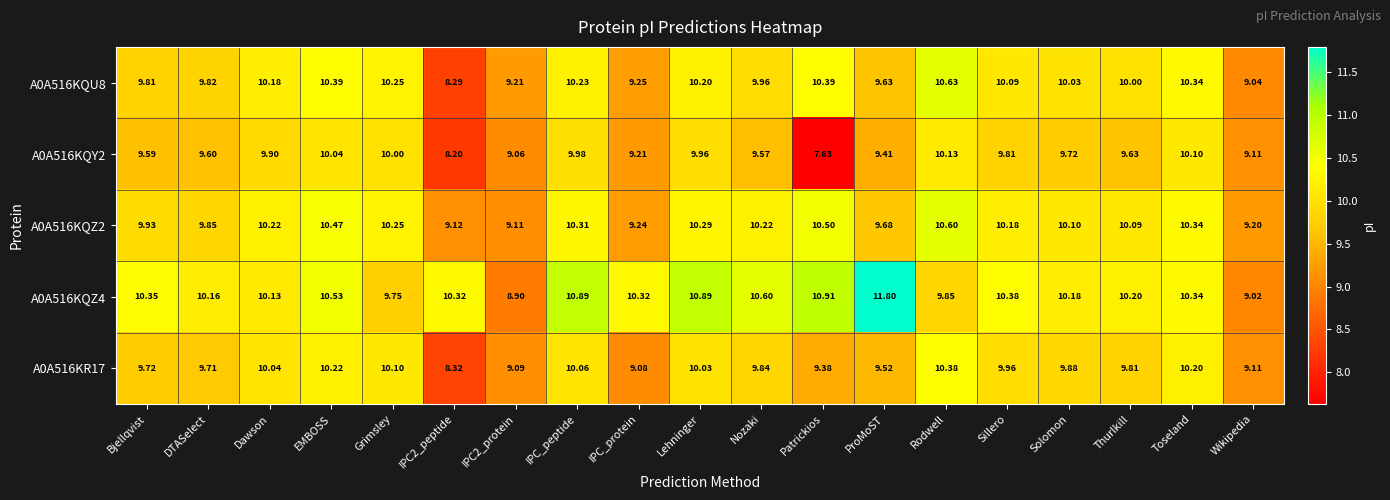

Is the value of A0A516KQZ2 at Nozaki greater than the value of A0A516KQU8 at EMBOSS?

No